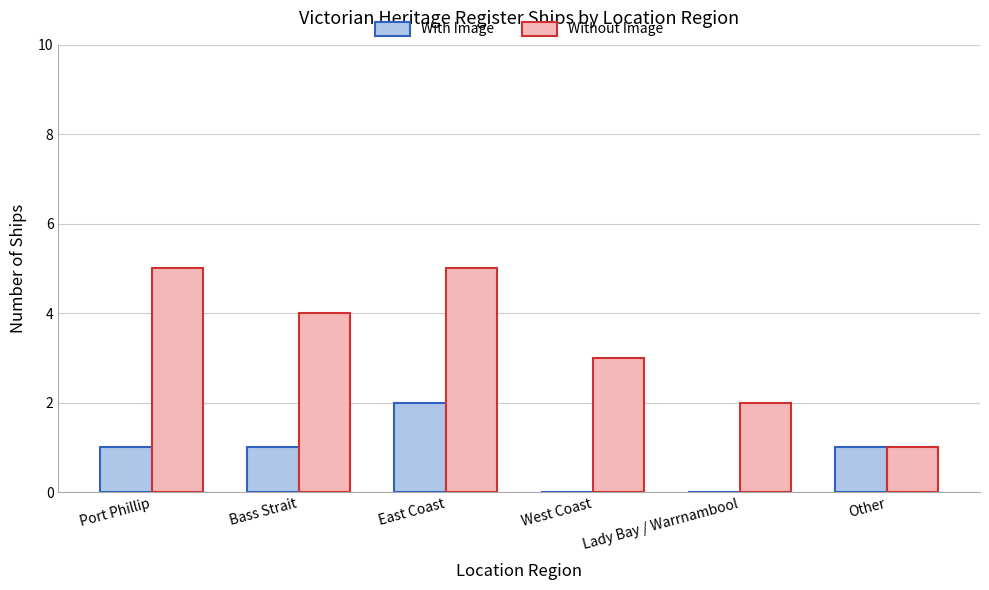

What is the highest value of the Without Image series?

5